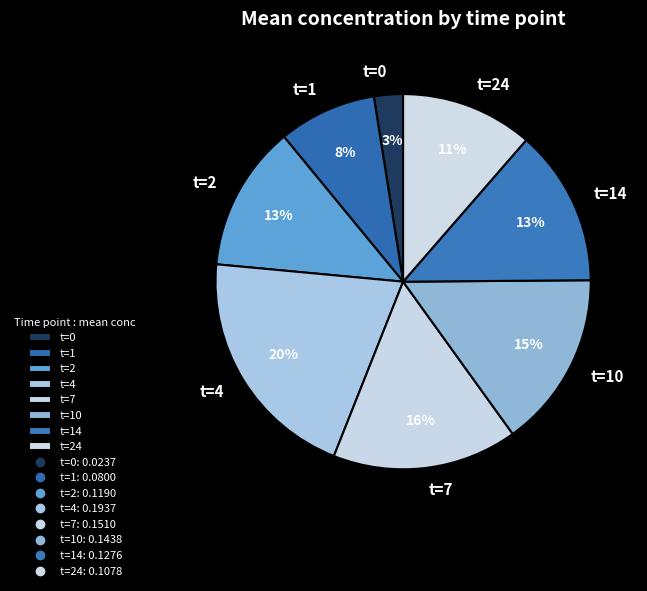

Do t=4 and t=10 together represent more than half of the pie?

No